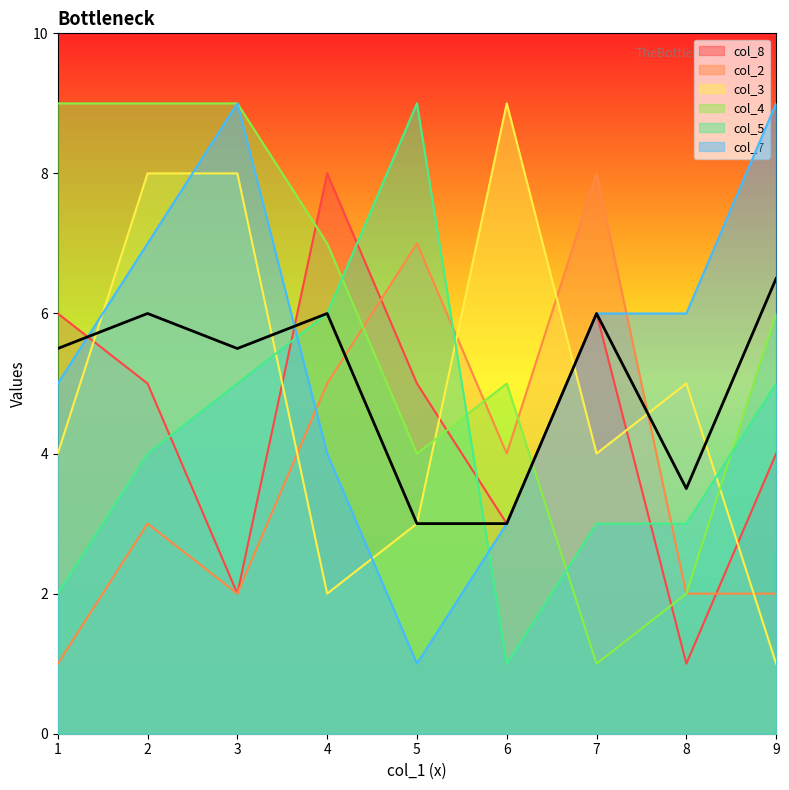

Rank the series by their maximum value, from lowest to highest.

col_8, col_2, col_3, col_4, col_5, col_7